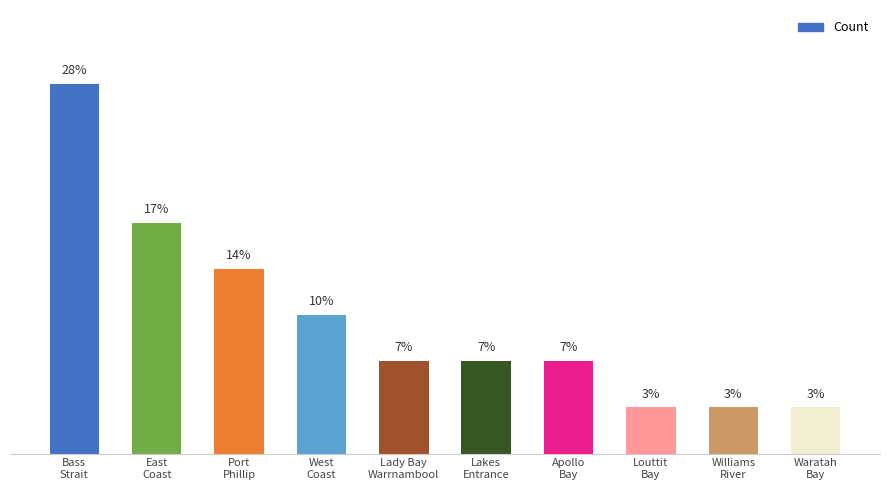

What is the label of the 3rd bar from the left?

Port
Phillip